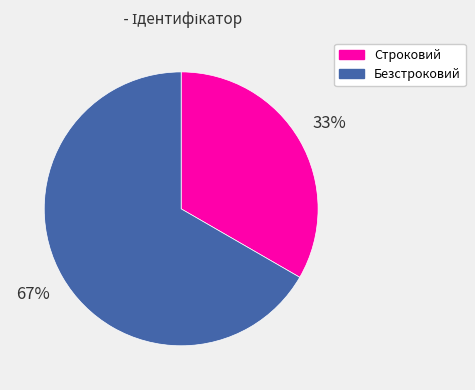

Combined, do Строковий and Безстроковий account for over 50%?

Yes